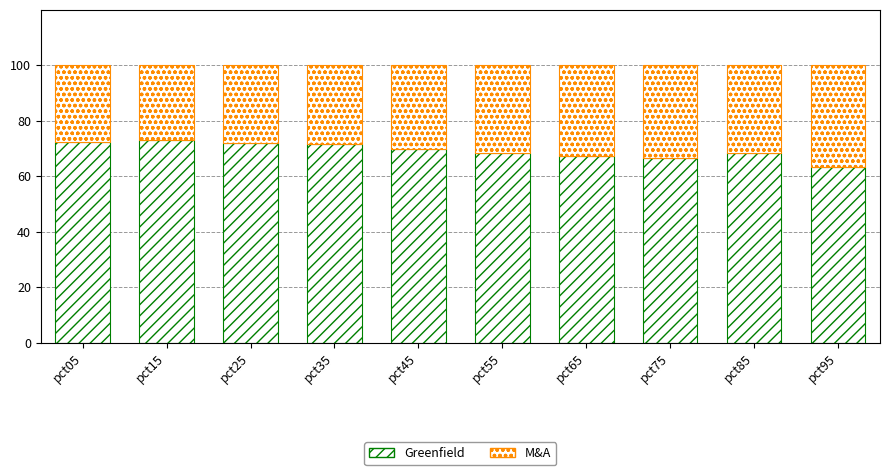

What is the difference between the maximum and second lowest values in the Greenfield series?

6.5